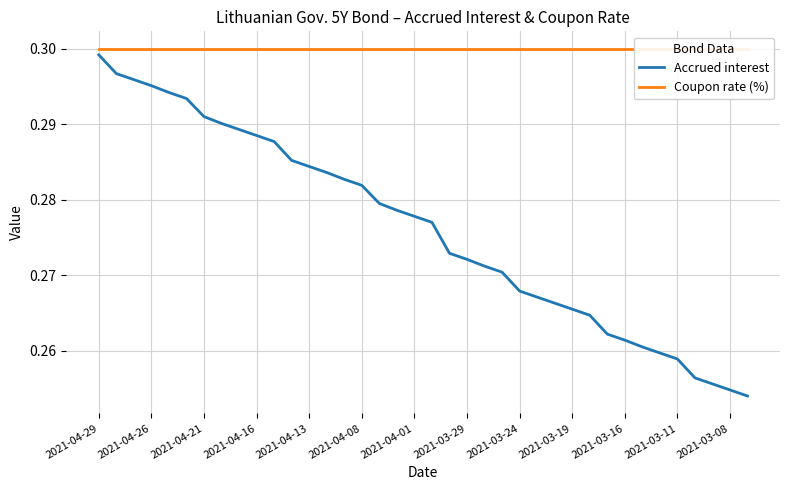

At which label is Coupon rate (%) closest to 0?

2021-04-29